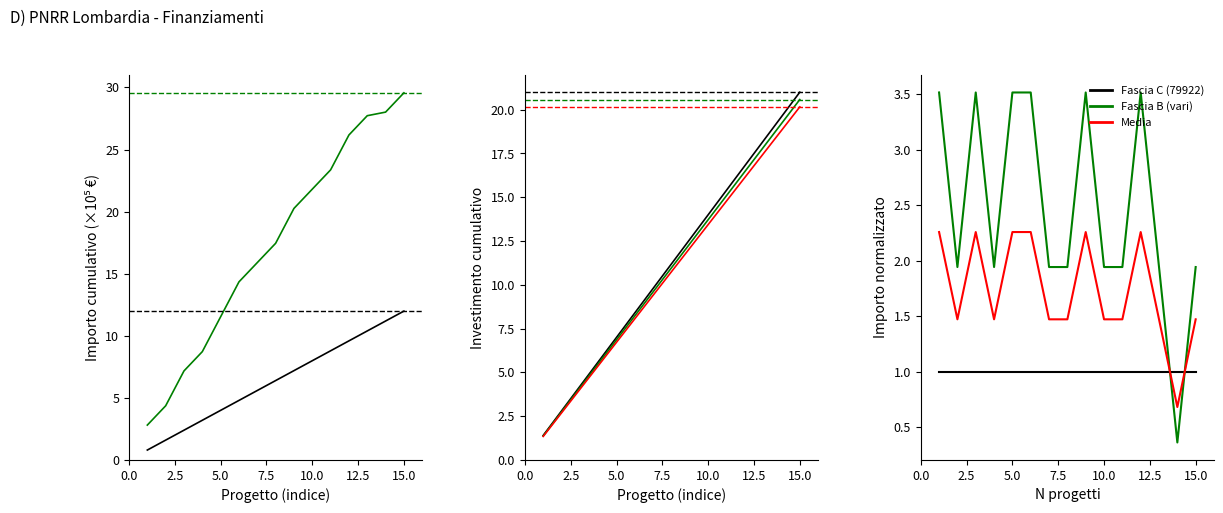

True or false: 1.4.1 (sub) has a value of 14.5 at 15.0.

False